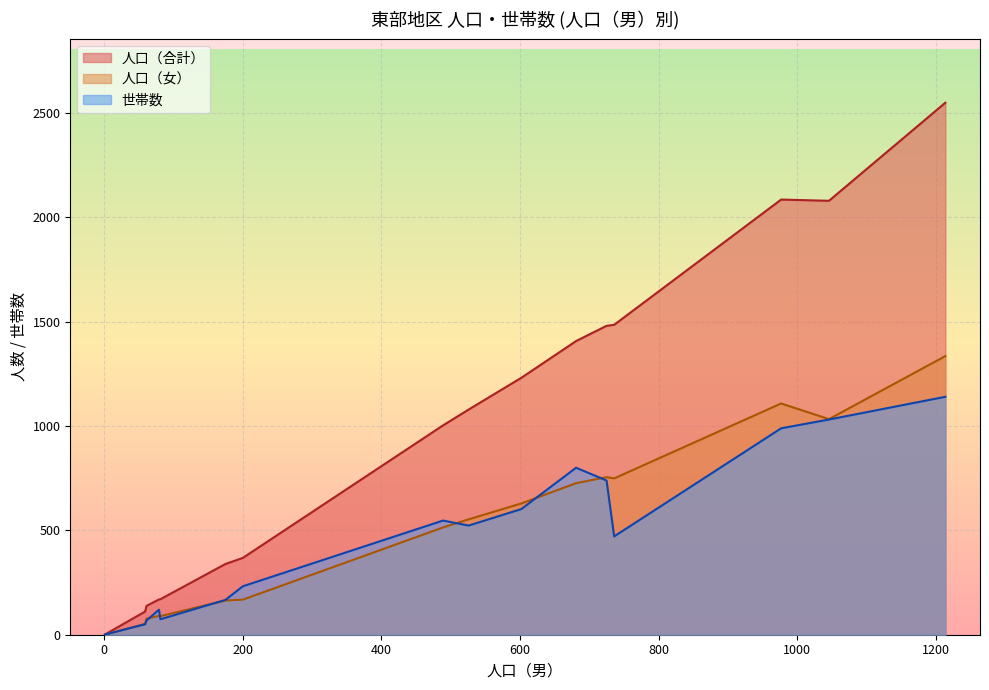

True or false: 世帯数 has a value of 50 at 中の沢.

True